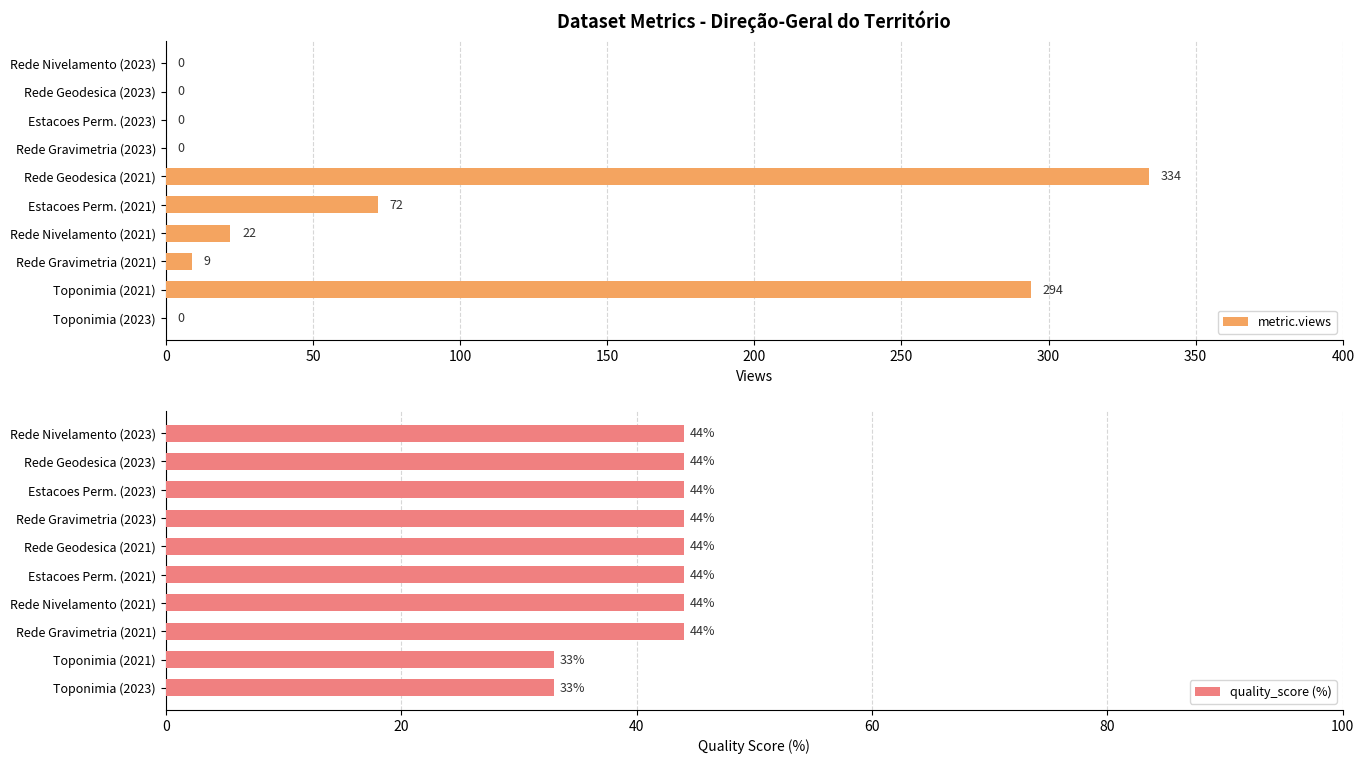

Is it true that metric.views equals 0 at Rede Nivelamento (2023)?

True